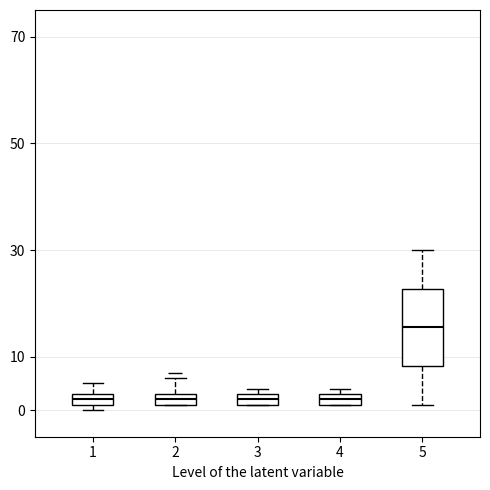

Which box's median line is the highest?

5